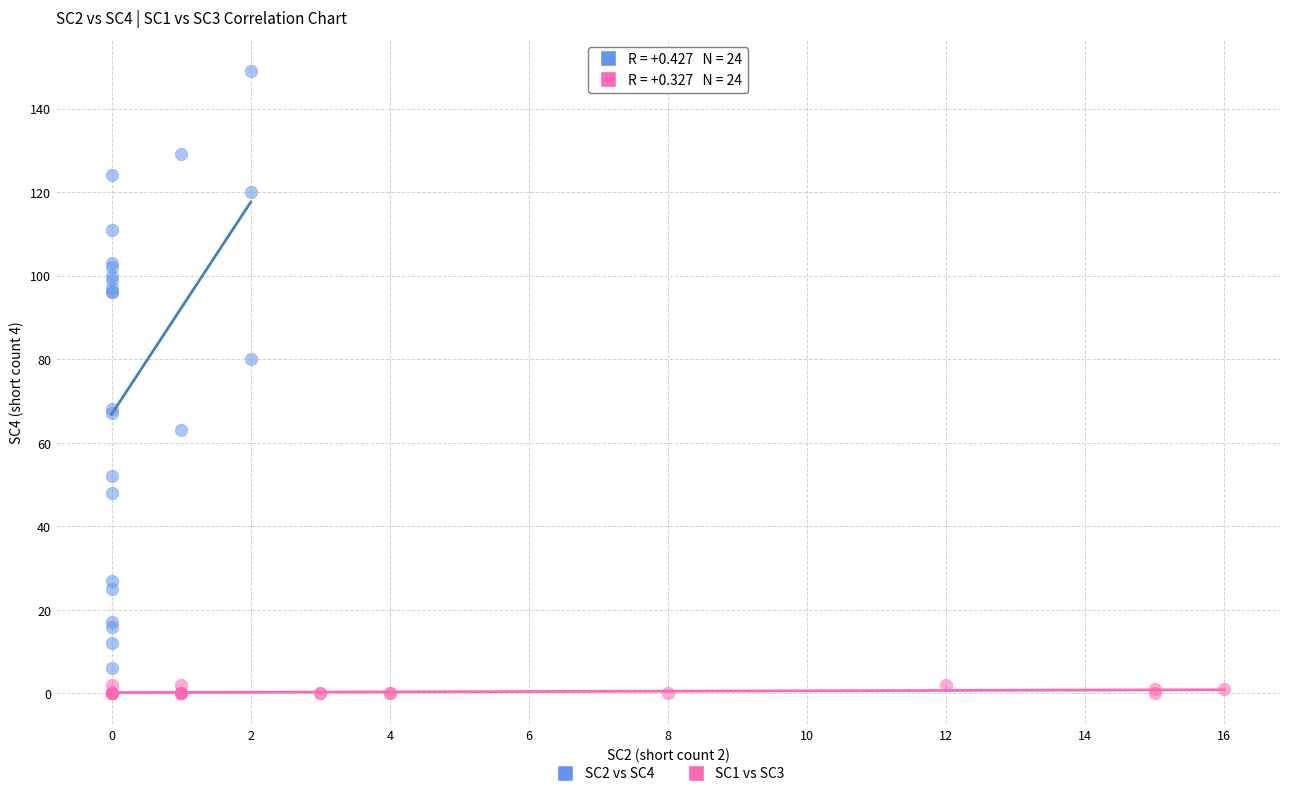

Which series has the widest spread of Y values?

SC2 vs SC4